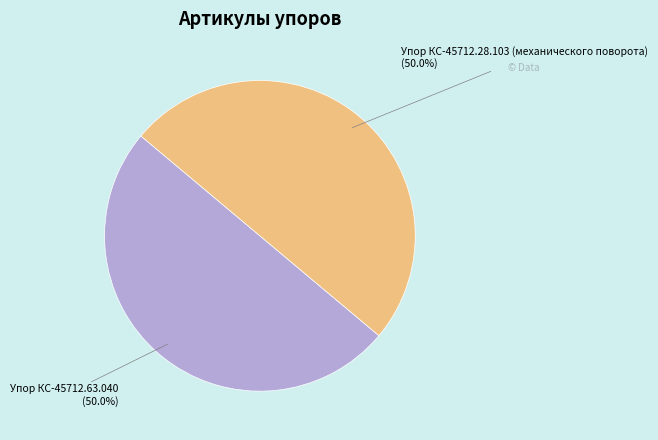

What percentage is NOT represented by Упор КС-45712.63.040?

50.0%